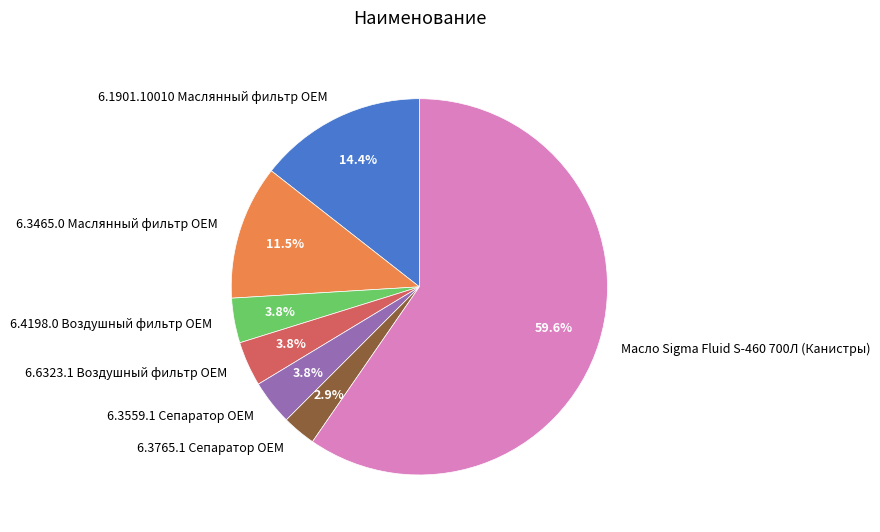

To the nearest percent, what portion does 6.1901.10010 Маслянный фильтр OEM represent?

14%